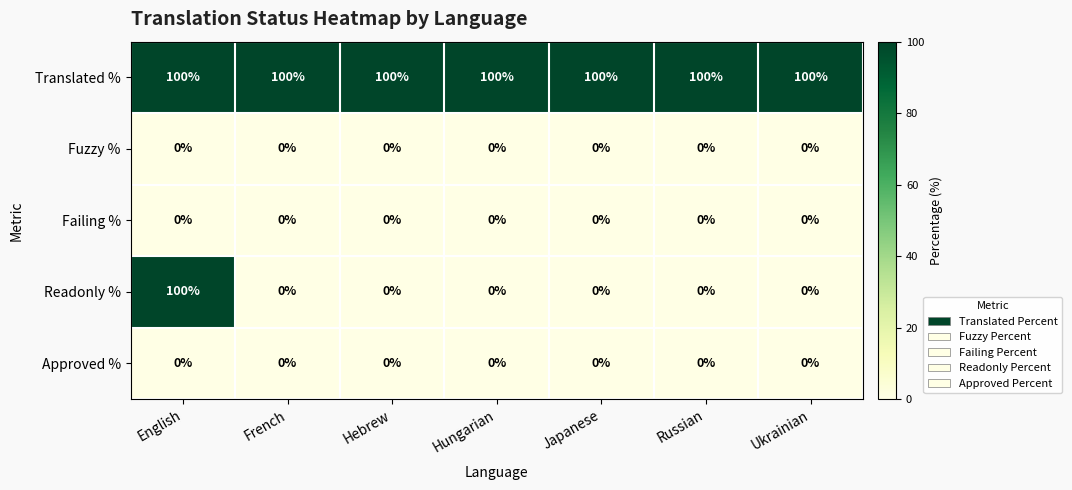

At which category is the sum across all series the highest?

English